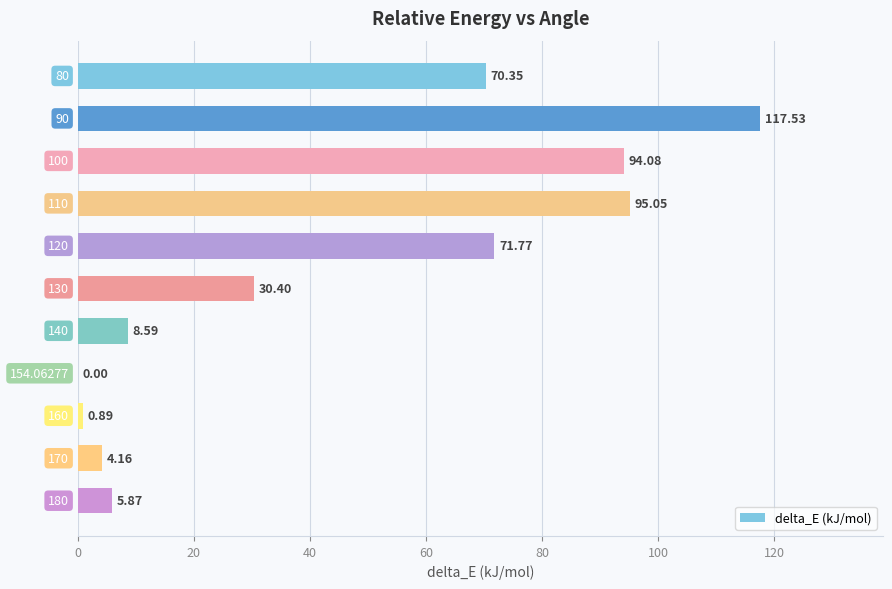

Are the bars horizontal?

Yes